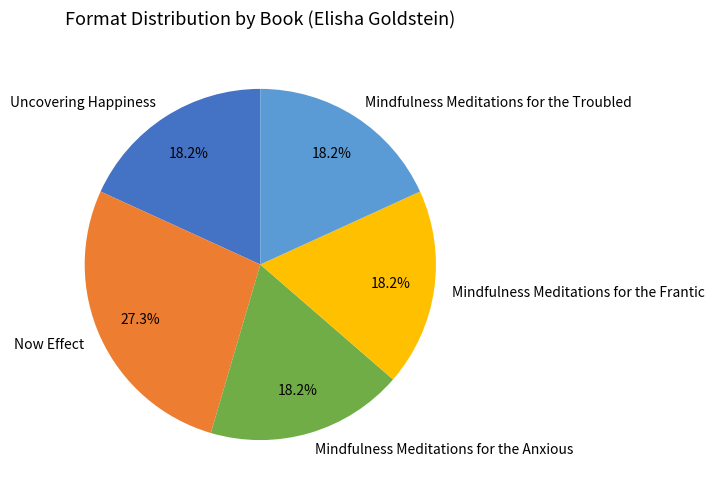

What is the largest slice in the pie chart?

Now Effect